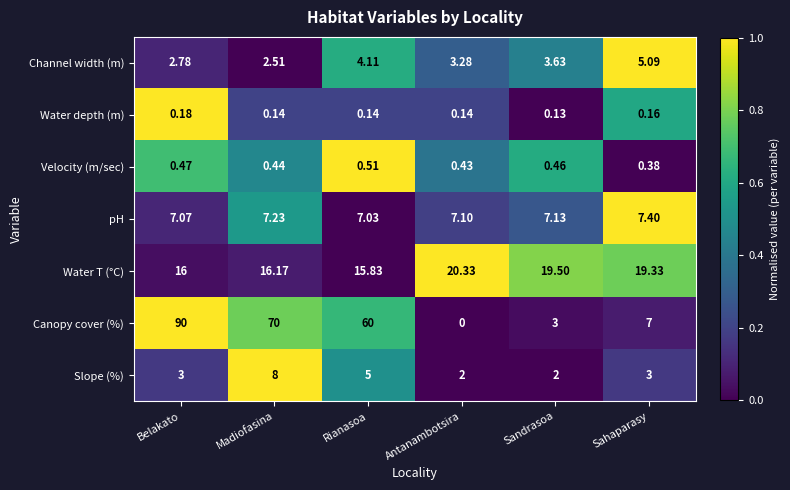

Which category has the highest value in the Canopy cover (%) series?

Belakato